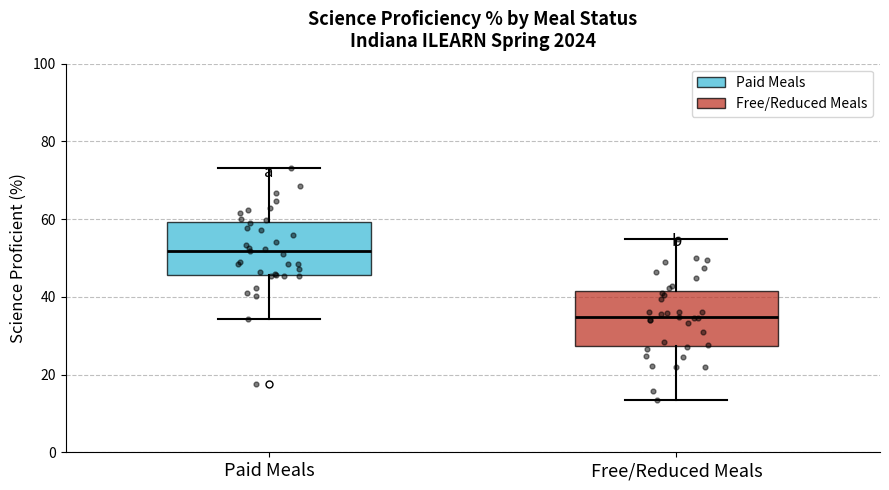

Reading left to right, transcribe this box plot: for each box, give where its median line is, the range the box spans, and where its two whiskers end, as read against the y-axis. The values are not printed on the chart, so give them approximately, as read against the axis.

Paid Meals: median 52, box 46 to 60, whiskers 34 to 74
Free/Reduced Meals: median 34, box 28 to 42, whiskers 14 to 54